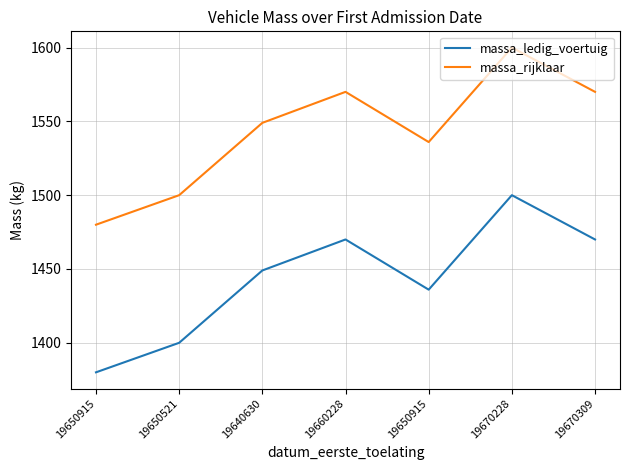

What are all the series names shown in the legend?

massa_ledig_voertuig, massa_rijklaar